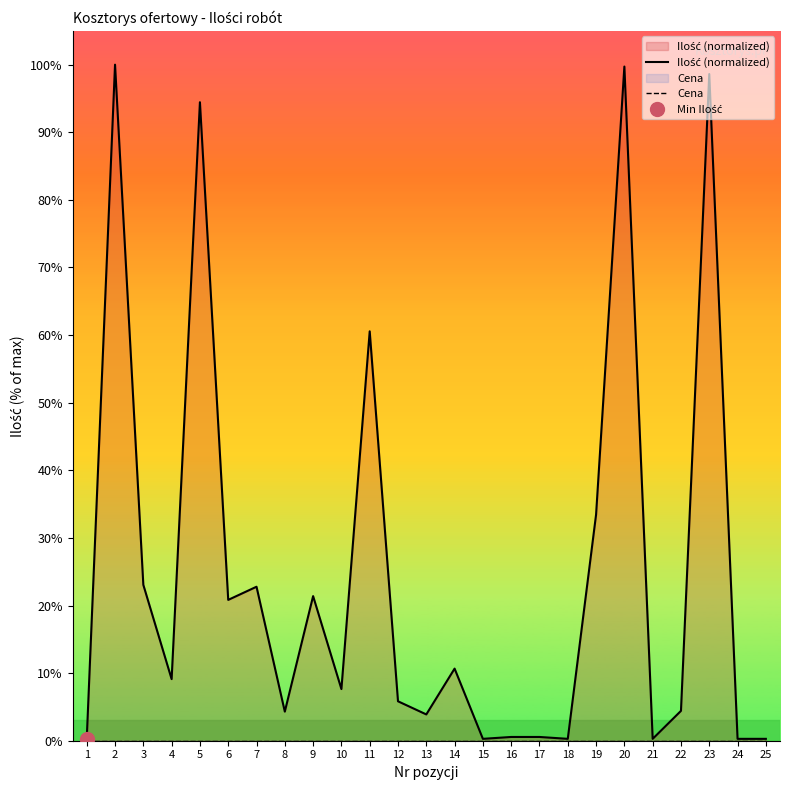

What value does the Ilość (normalized) series have at 20?

99.7